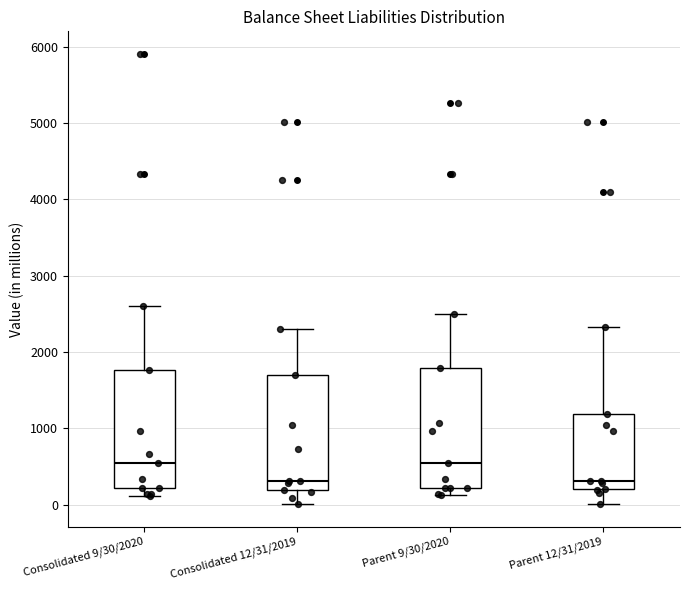

Reading left to right, transcribe this box plot: for each box, give where its median line is, the range the box spans, and where its two whiskers end, as read against the y-axis. The values are not printed on the chart, so give them approximately, as read against the axis.

Consolidated 9/30/2020: median 600, box 200 to 1800, whiskers 100 to 2600
Consolidated 12/31/2019: median 300, box 200 to 1700, whiskers 0 to 2300
Parent 9/30/2020: median 600, box 200 to 1800, whiskers 100 to 2500
Parent 12/31/2019: median 300, box 200 to 1200, whiskers 0 to 2300